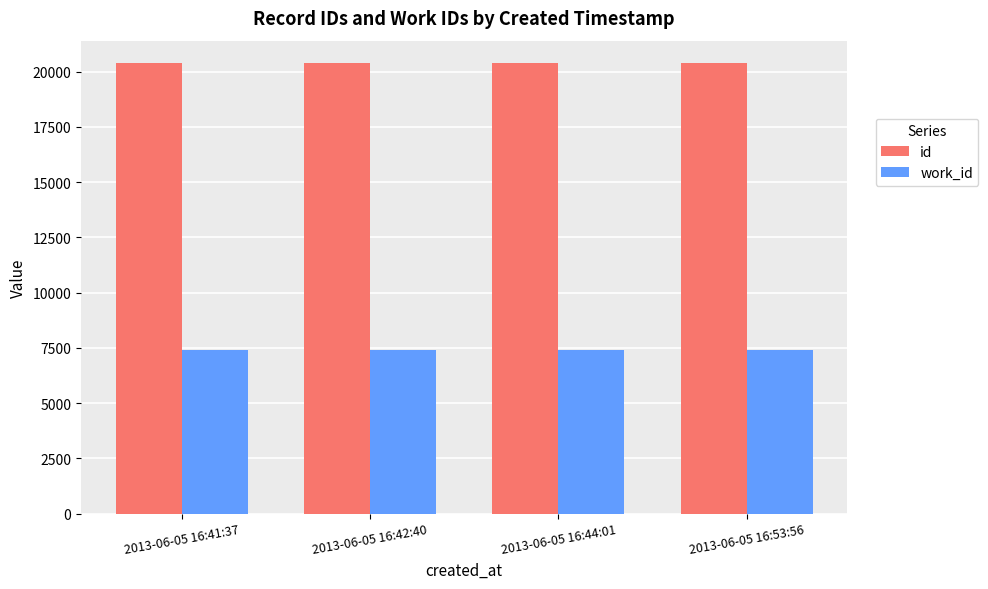

Is it true that id equals 20383 at 2013-06-05 16:53:56?

True